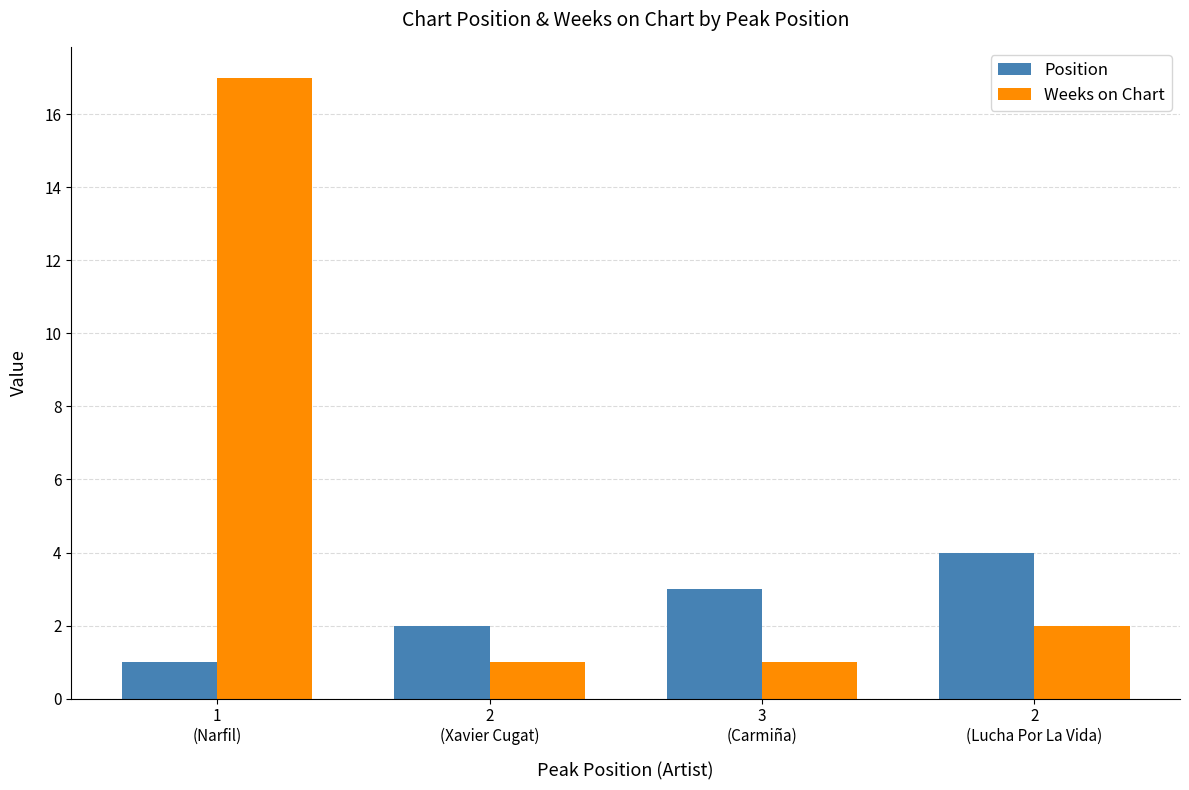

Which series has the widest spread of values?

Weeks on Chart